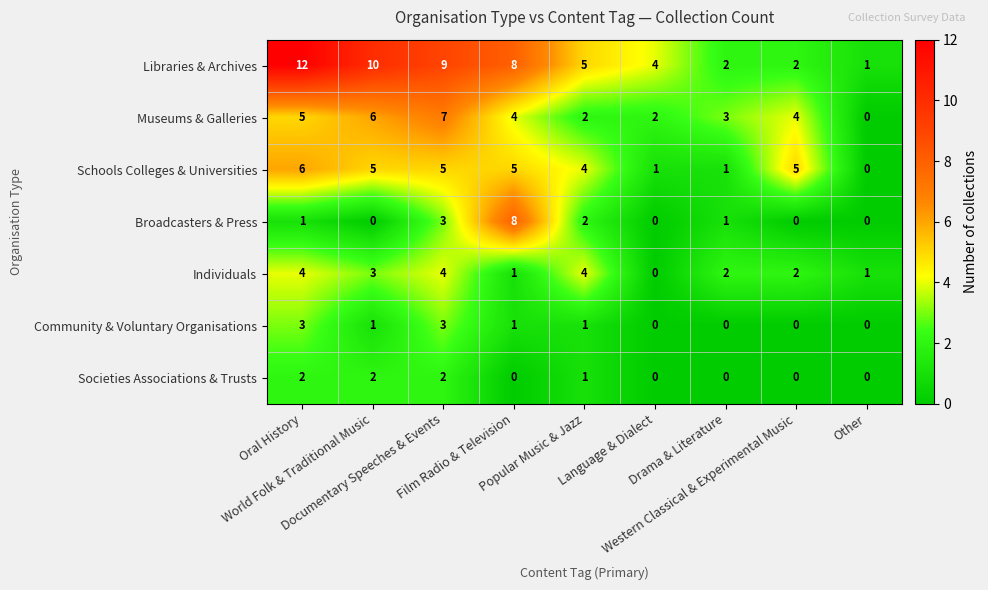

What is the difference between the maximum and minimum values in the Broadcasters & Press series?

8